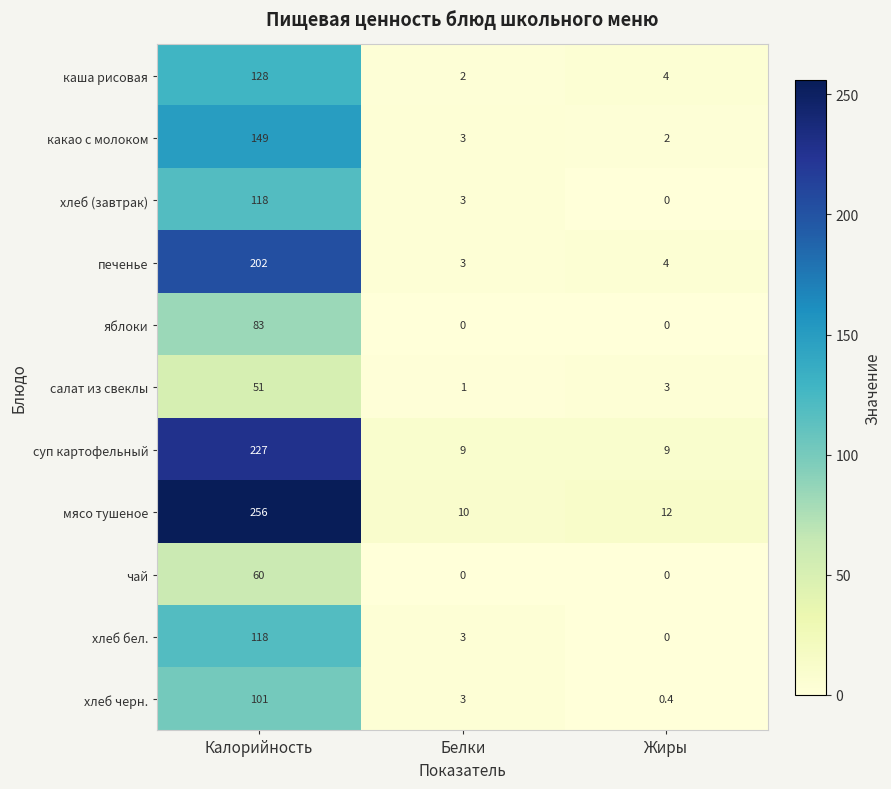

At how many categories does at least one series exceed 240?

1